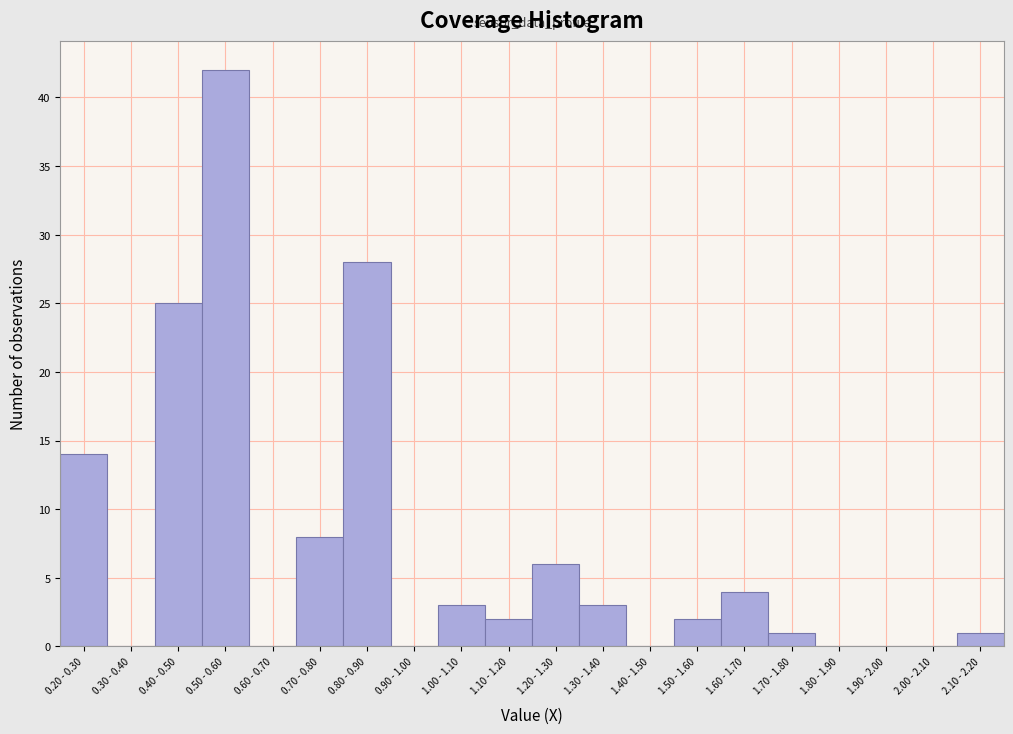

Reading left to right, transcribe all the data shown in this chart.

0.20 - 0.30=14	0.30 - 0.40=0	0.40 - 0.50=25	0.50 - 0.60=42	0.60 - 0.70=0	0.70 - 0.80=8	0.80 - 0.90=28	0.90 - 1.00=0	1.00 - 1.10=3	1.10 - 1.20=2	1.20 - 1.30=6	1.30 - 1.40=3	1.40 - 1.50=0	1.50 - 1.60=2	1.60 - 1.70=4	1.70 - 1.80=1	1.80 - 1.90=0	1.90 - 2.00=0	2.00 - 2.10=0	2.10 - 2.20=1